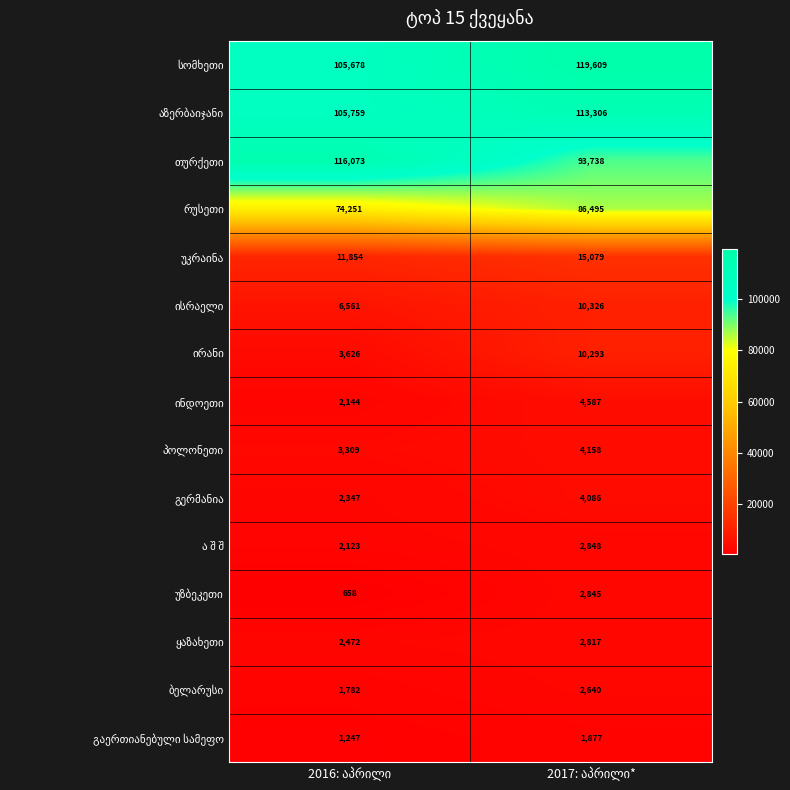

Which has a higher value, 2016: აპრილი or 2017: აპრილი*?

2017: აპრილი*